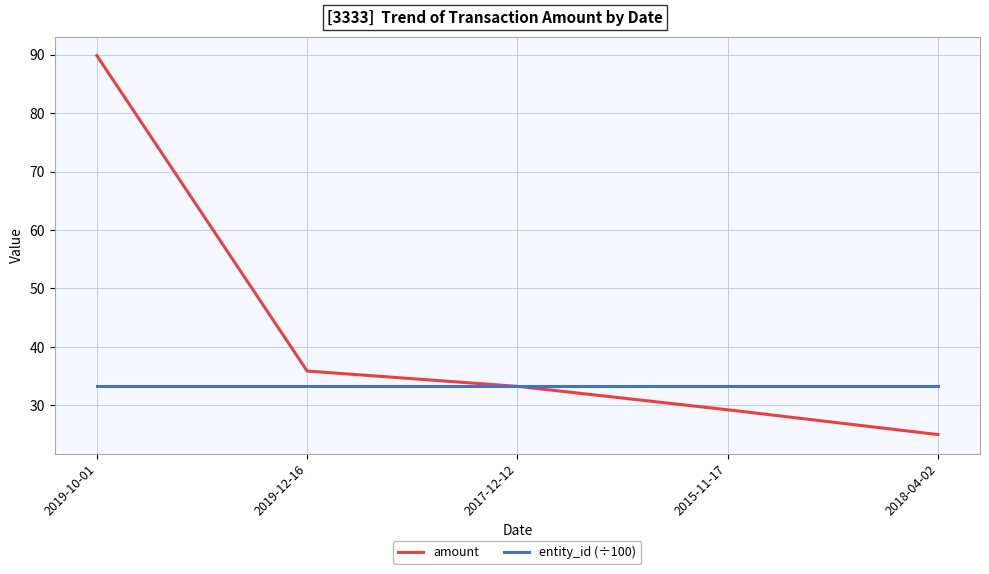

Which category has the highest value in the amount series?

2019-10-01